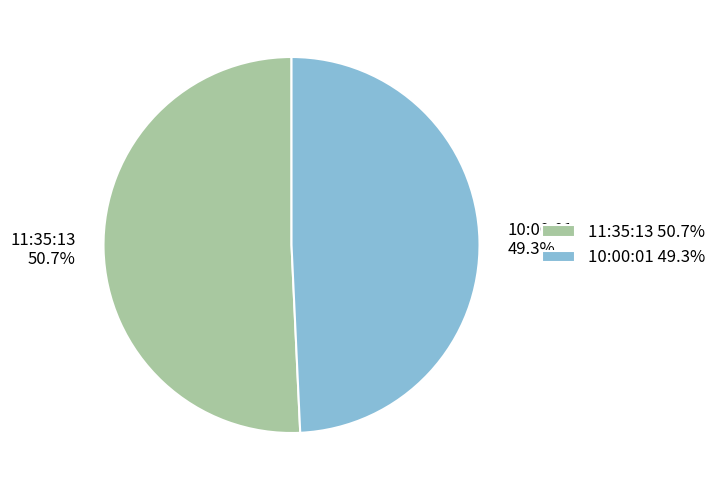

To the nearest percent, what portion does 11:35:13 represent?

51%